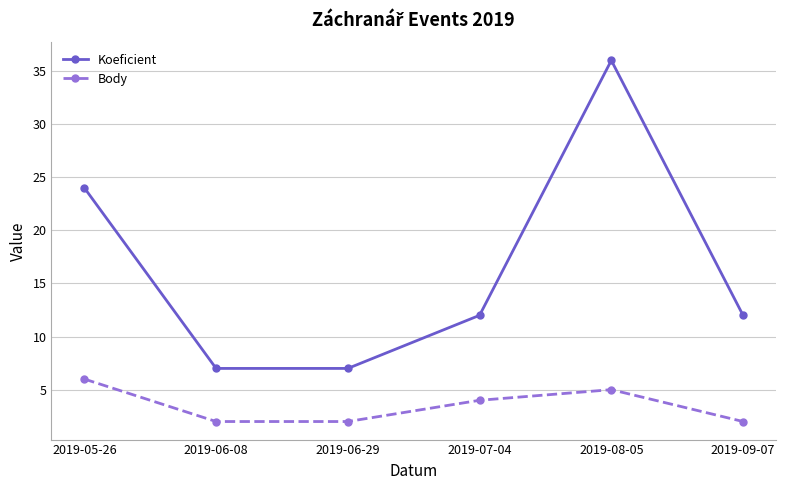

At which label is Koeficient closest to 21?

2019-05-26